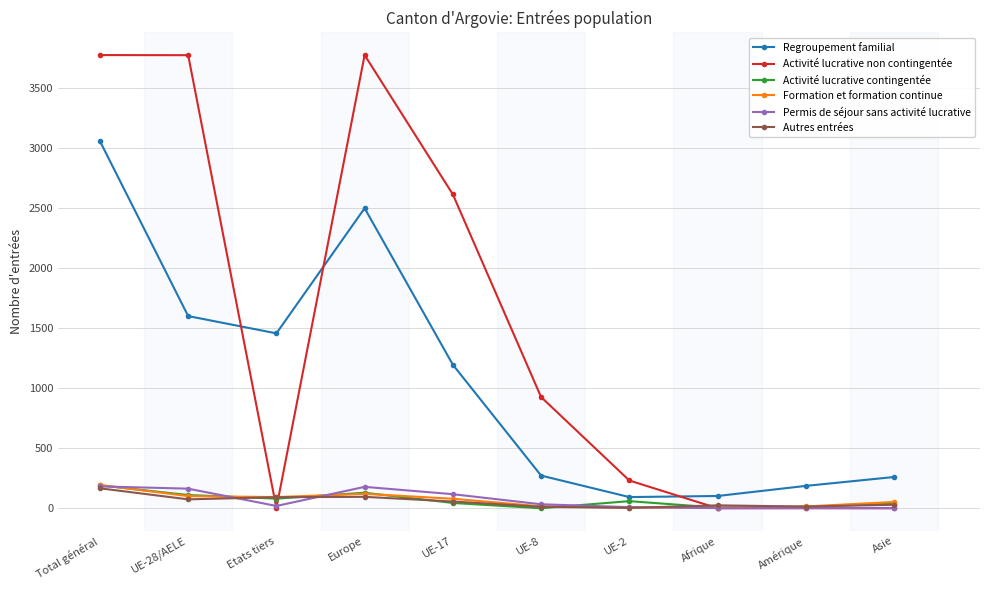

Between Etats tiers and Afrique, which series saw the biggest shift?

Regroupement familial